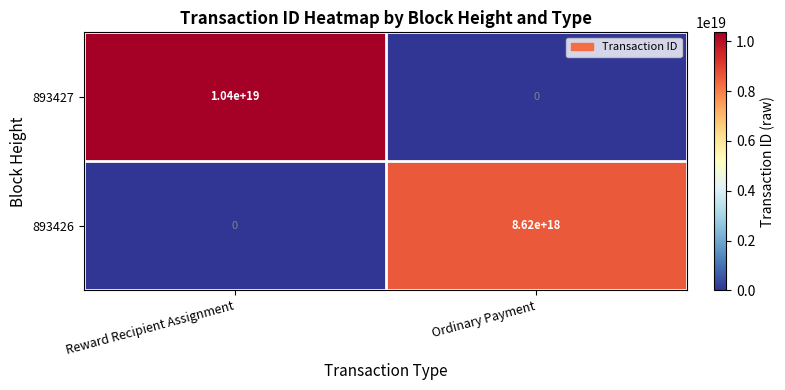

At which label is 893427 closest to 5200000000000000000?

Reward Recipient Assignment